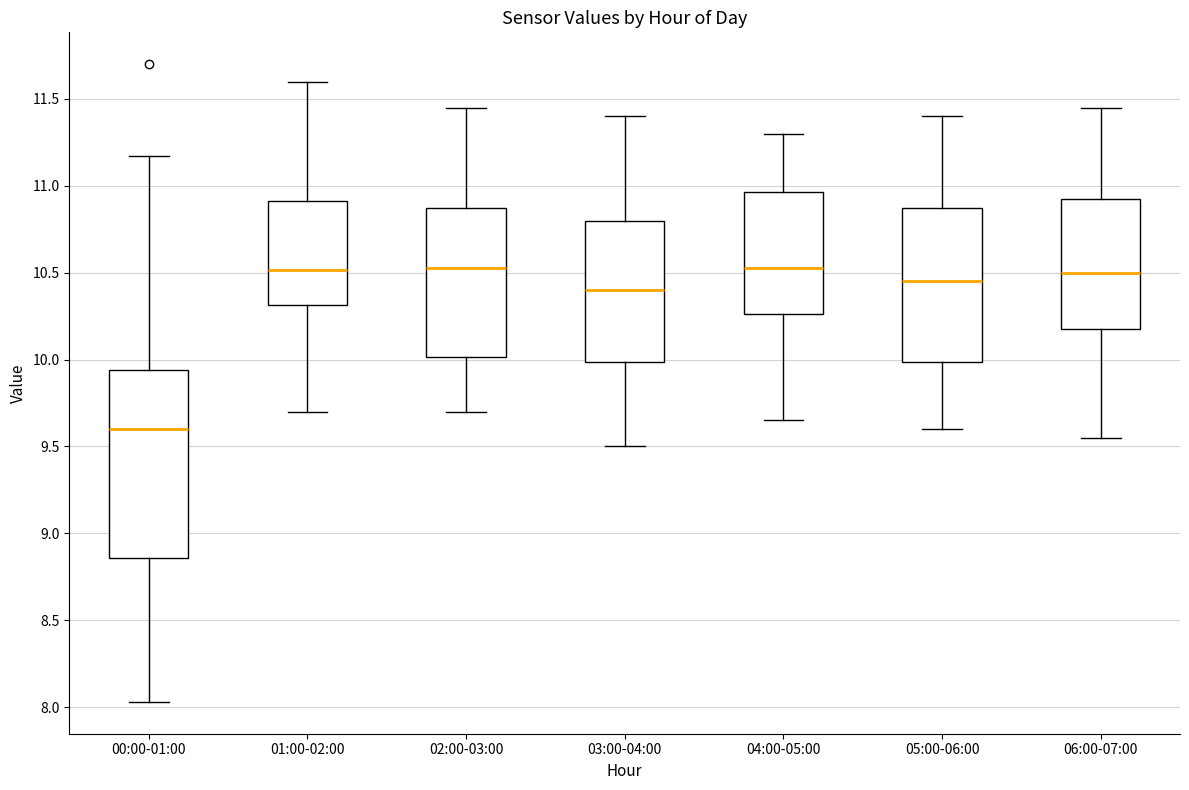

Which box is the tallest, from its lower edge to its upper edge?

00:00-01:00